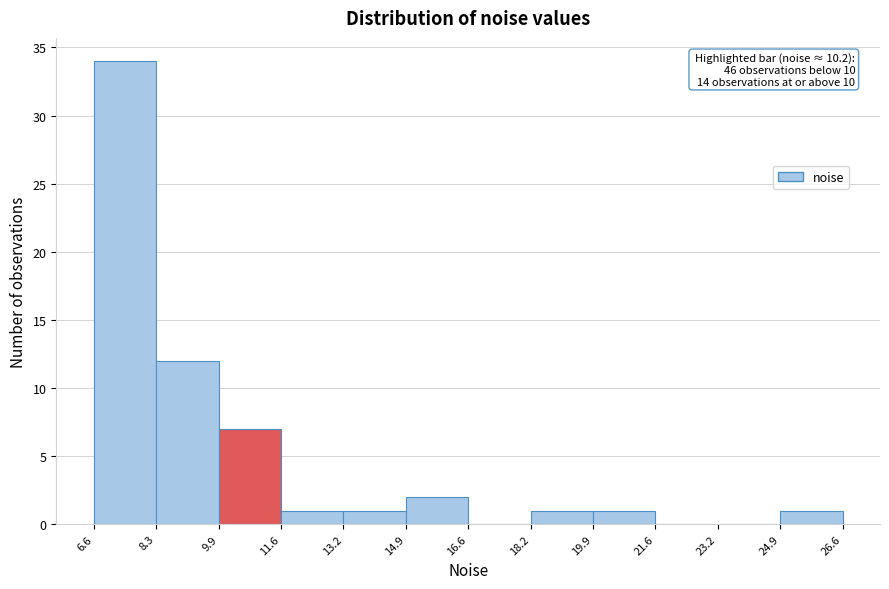

Which range on the x-axis has the tallest bar?

6.6 to 8.3